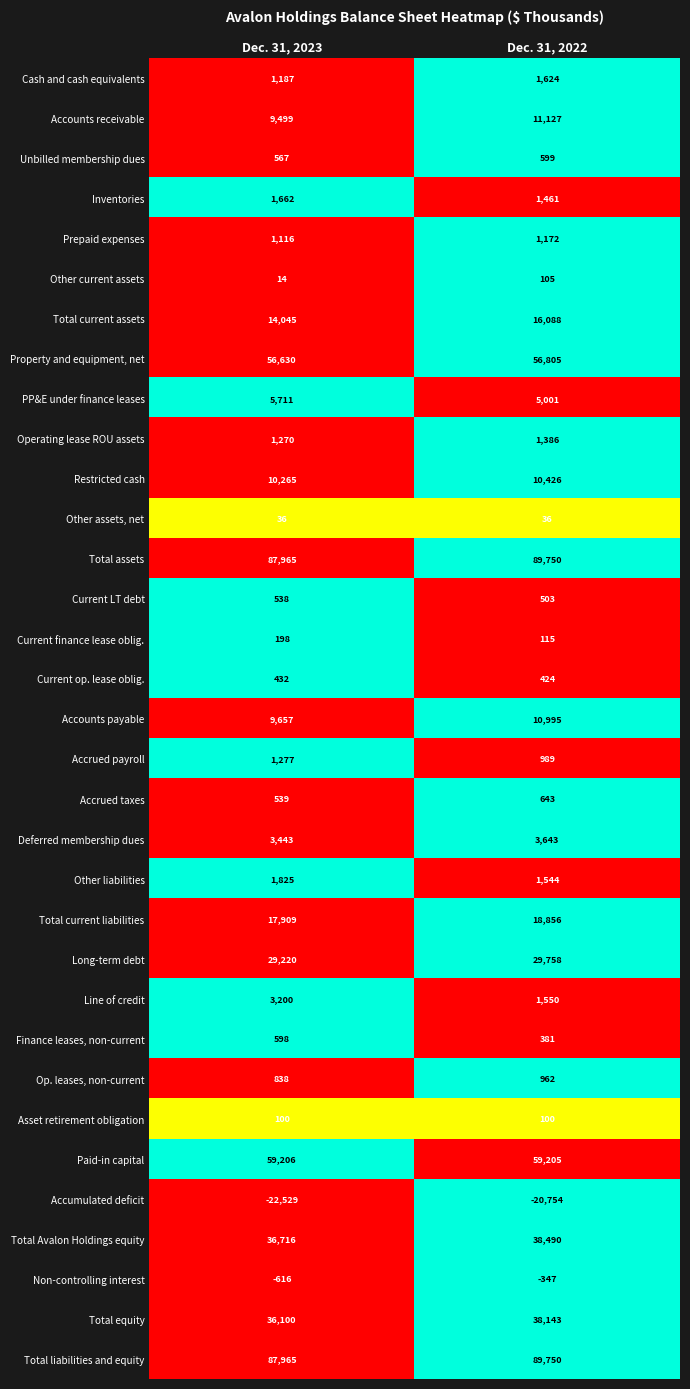

What value does the Cash and cash equivalents series have at Dec. 31, 2023, to the nearest 10?

1190